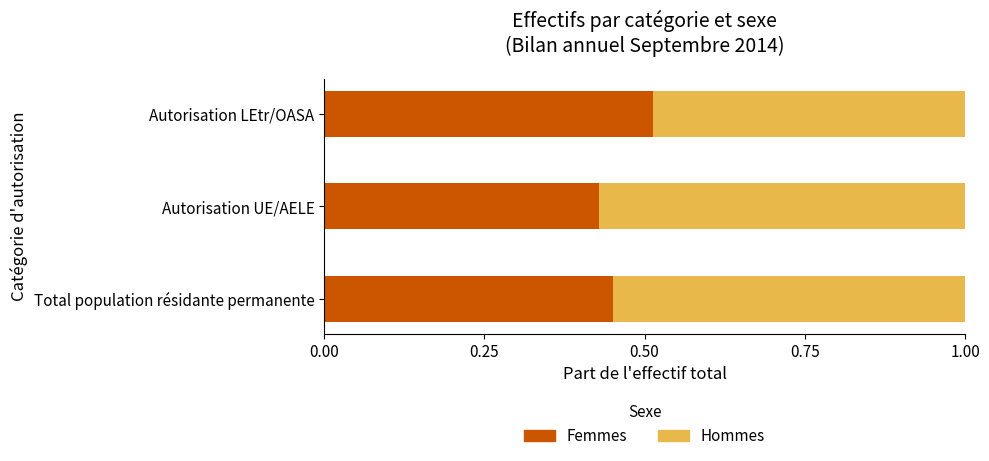

Count the Femmes values in the range 0 to 1.

3